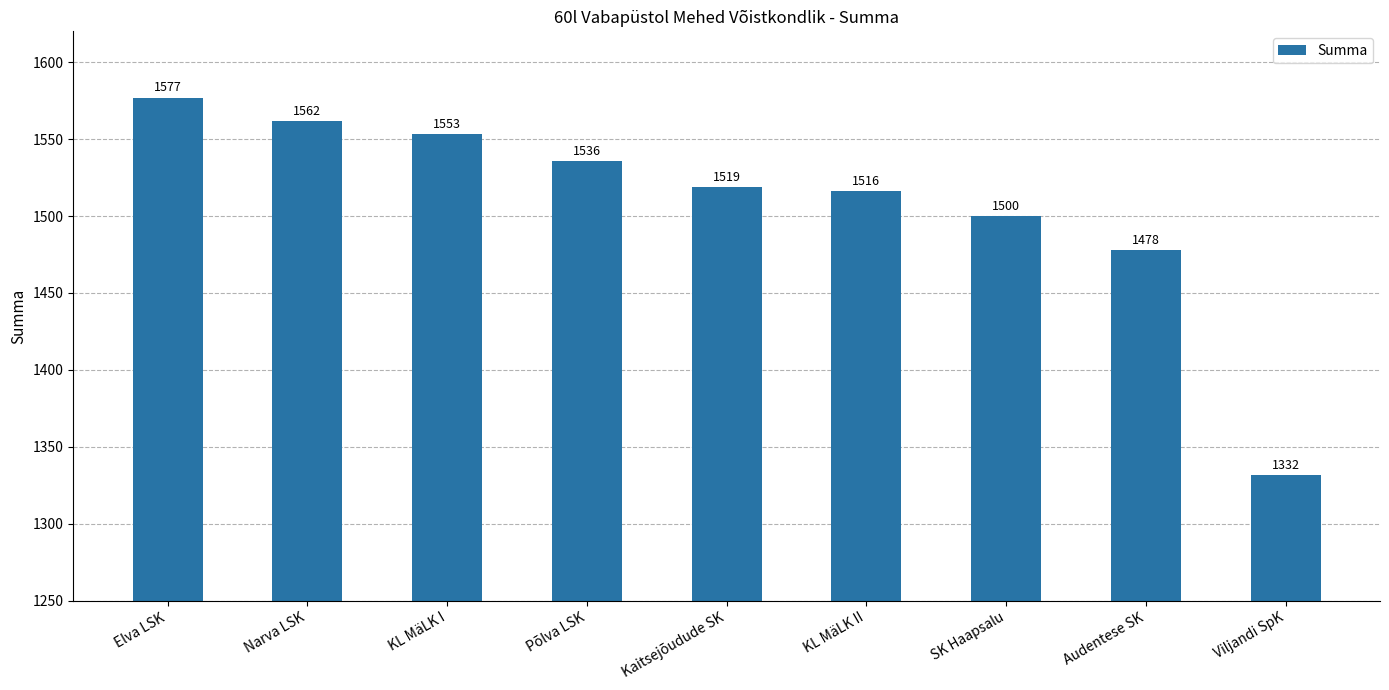

What is the label of the 4th bar from the left?

Põlva LSK